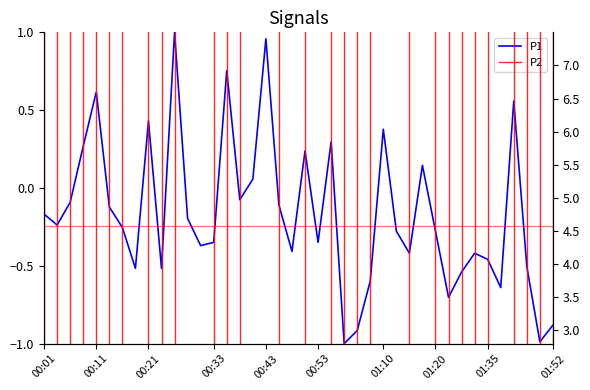

Does the chart display data point markers on the line(s)?

No